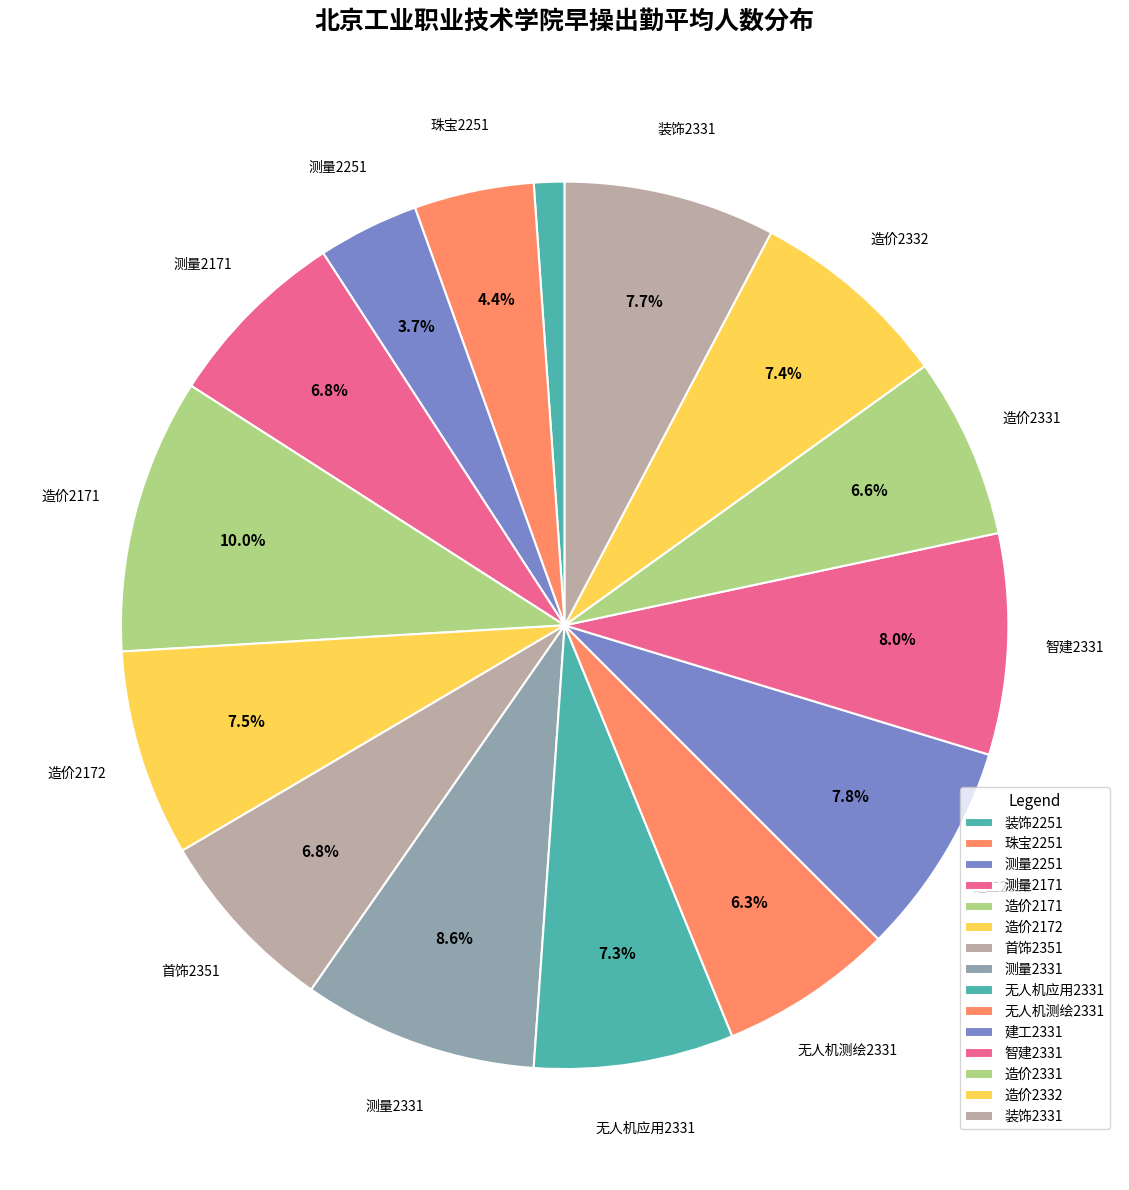

To the nearest percent, what portion does 装饰2251 represent?

1%